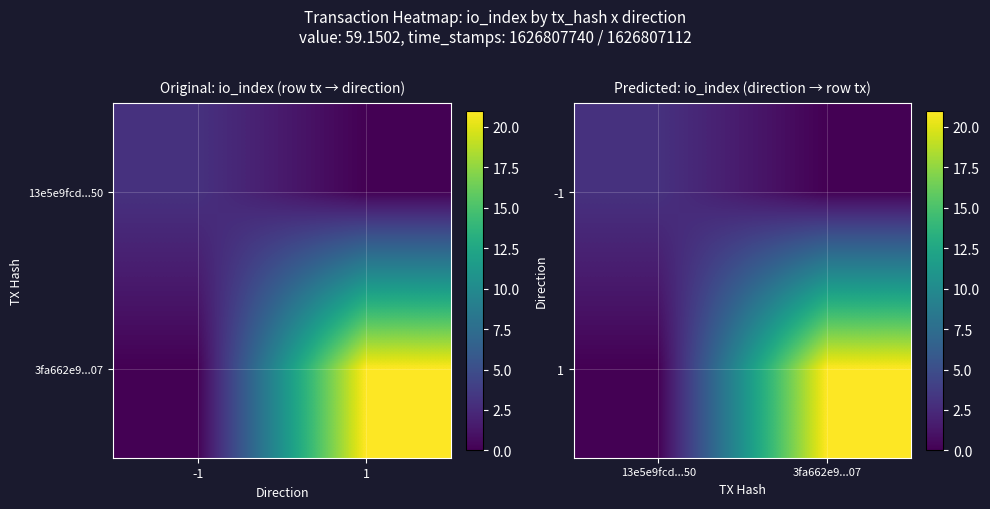

Which series has the largest total across all categories?

1